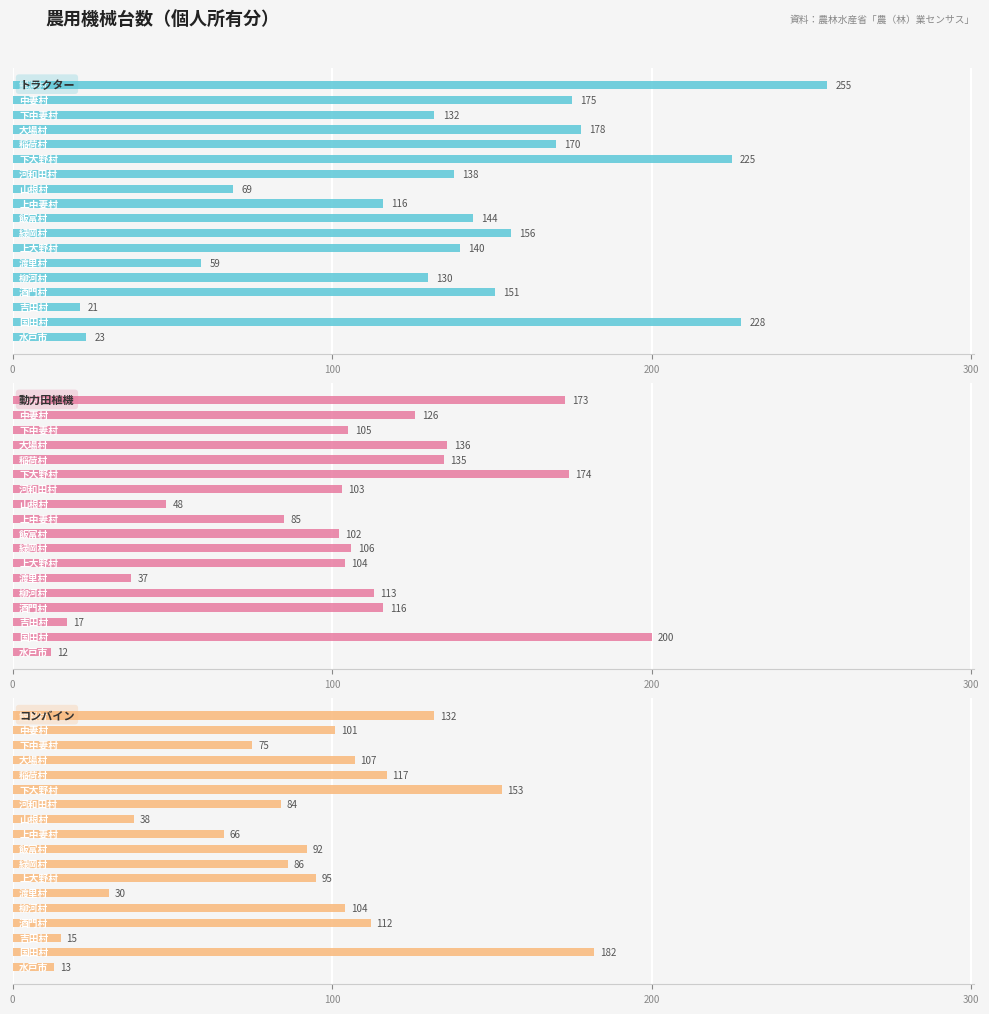

Which series has the largest total across all categories?

トラクター